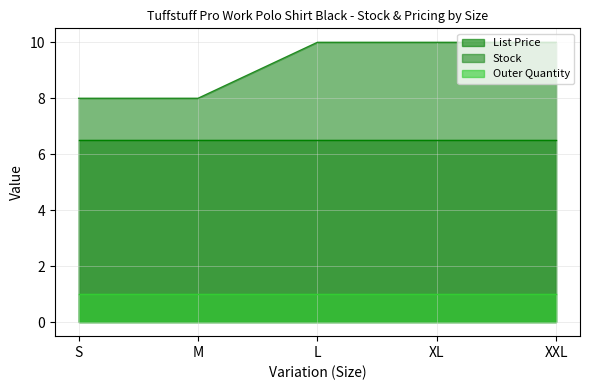

What is the highest value of the Stock series?

10.0